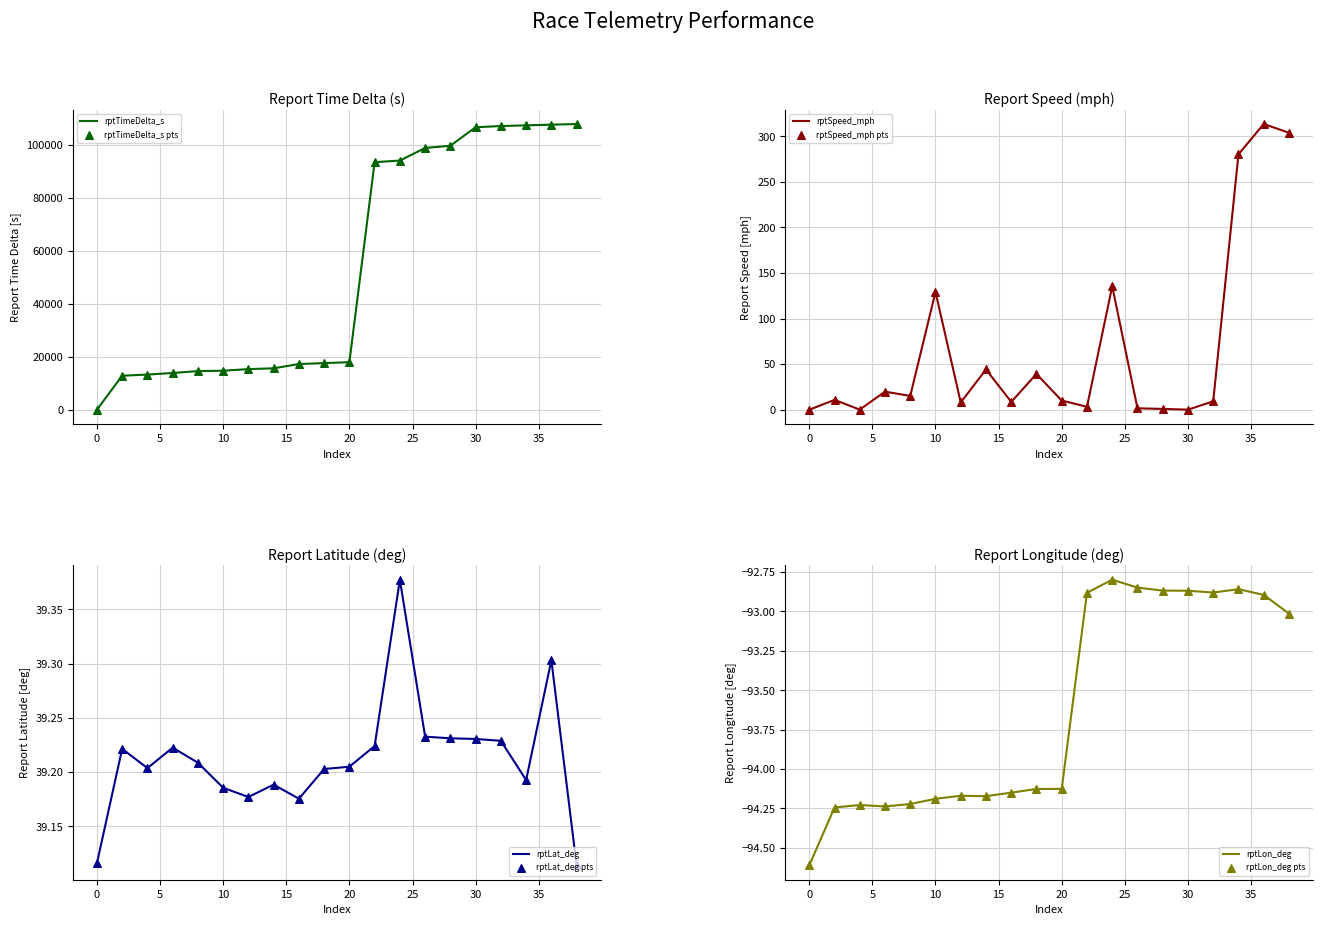

What are all the series names shown in the legend?

rptTimeDelta_s, rptSpeed_mph, rptLat_deg, rptLon_deg